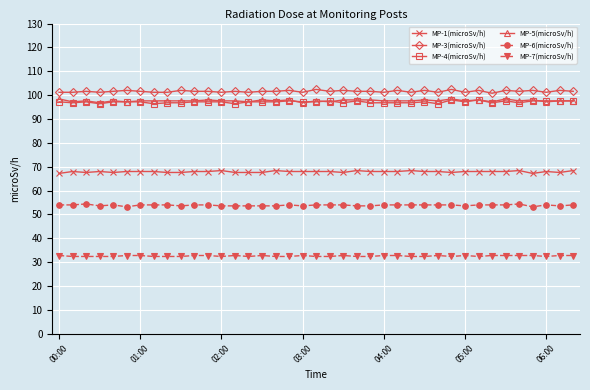

What is the value of the MP-1(microSv/h) point at the 34th from the left?

68.0